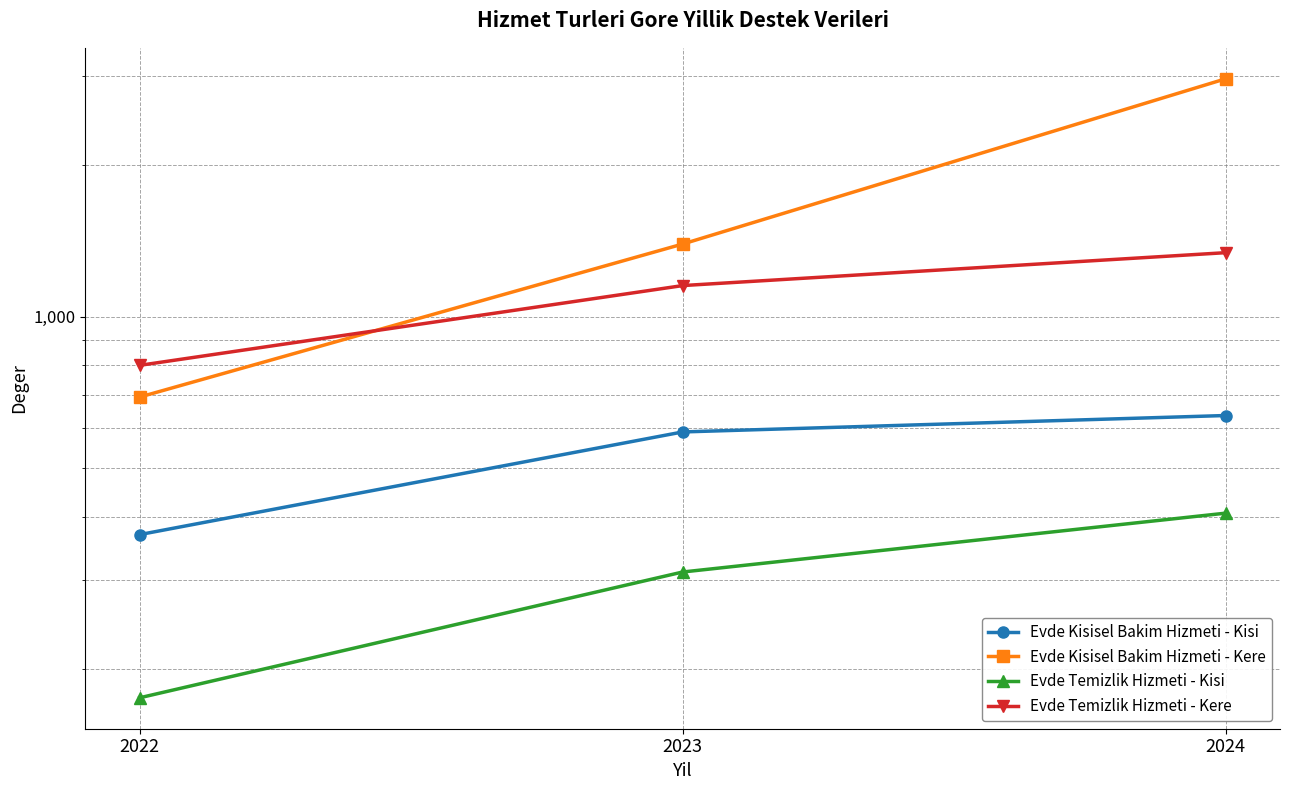

What is the approximate value of Evde Kisisel Bakim Hizmeti - Kisi at 2022, to the nearest 10?

370